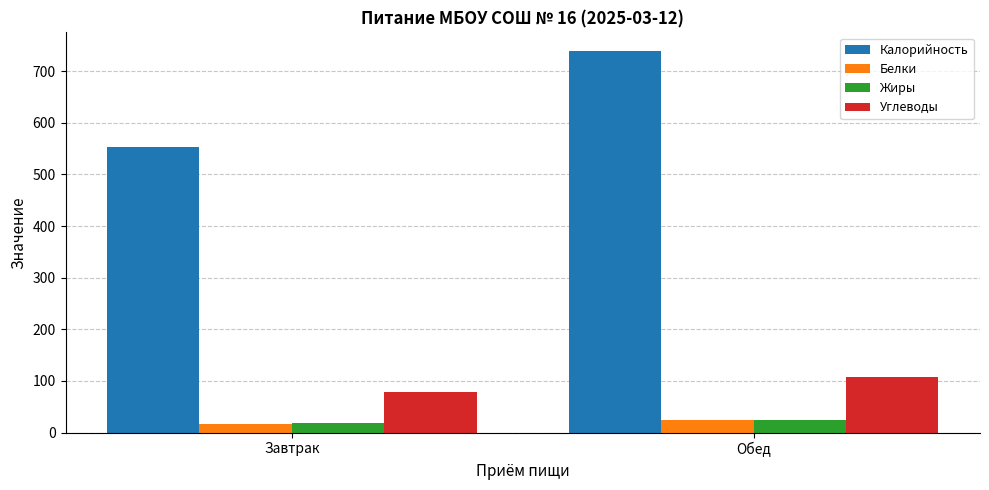

Which series has the largest total across all categories?

Калорийность